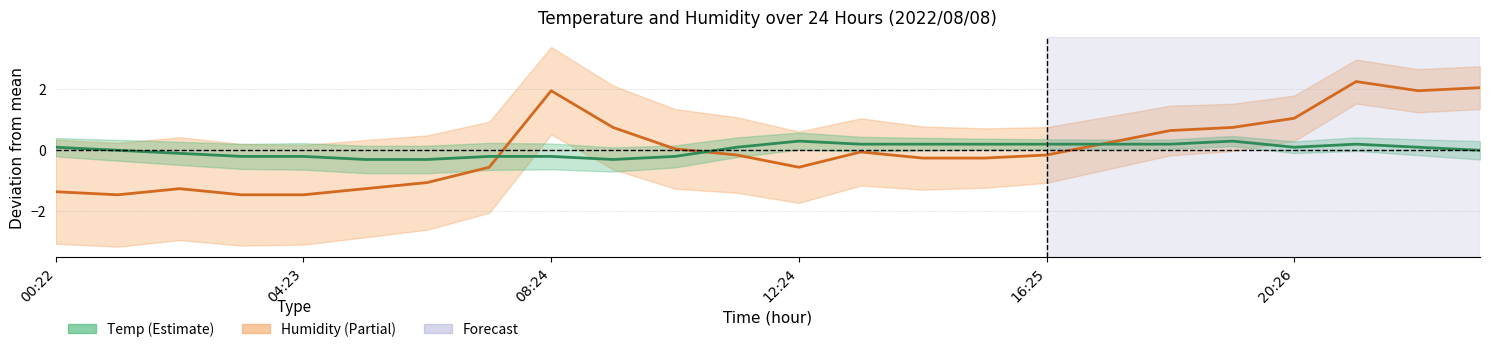

The Humidity series shows -0.3 at 15. True or false?

True